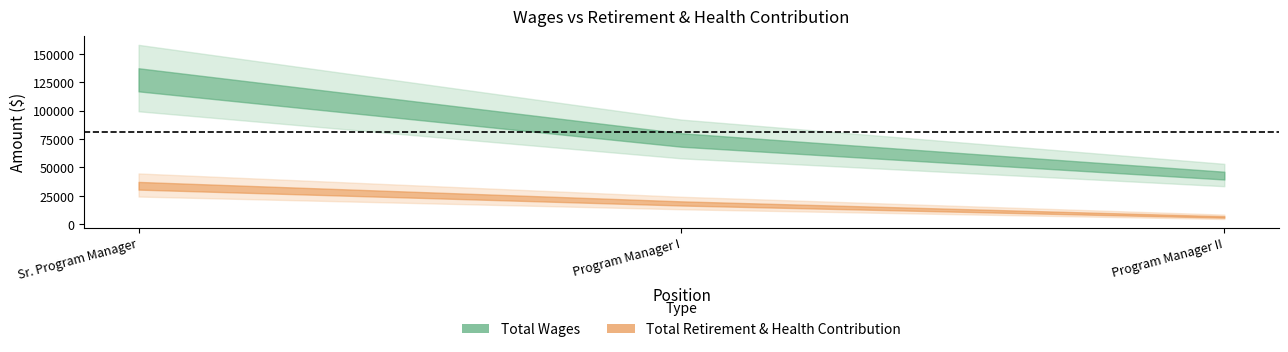

The Total Retirement & Health Contribution series shows 8957 at Program Manager II. True or false?

False